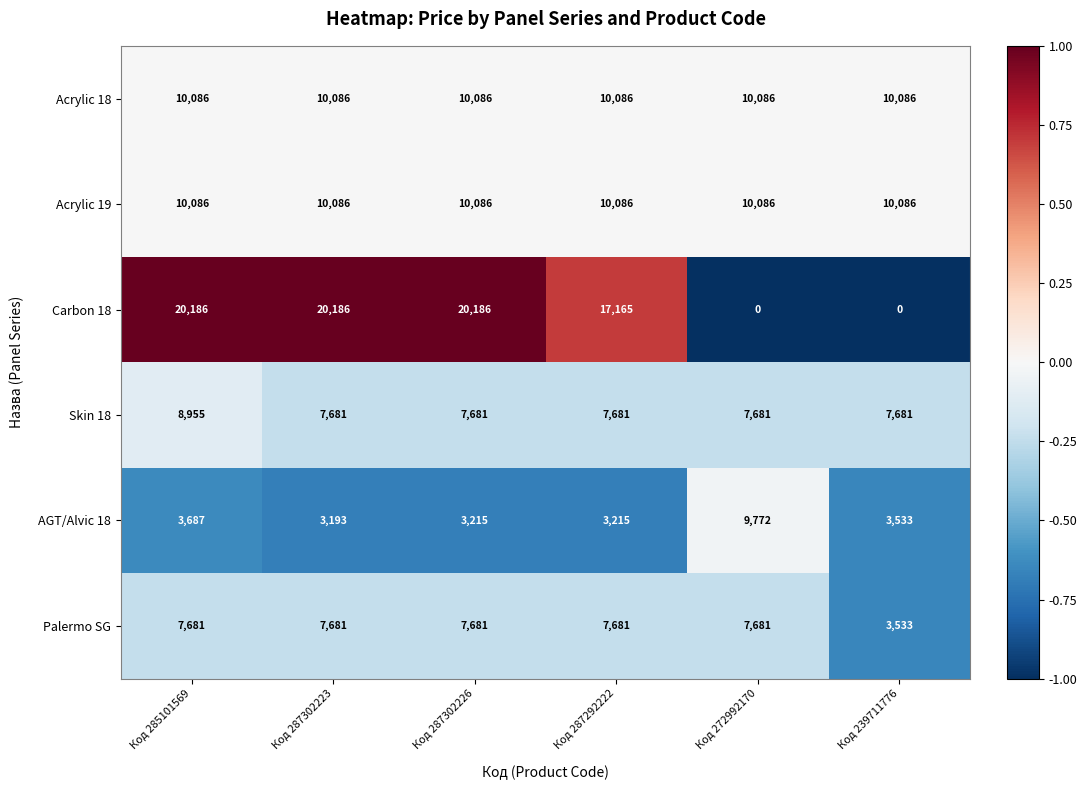

What is the greatest value displayed?

20186